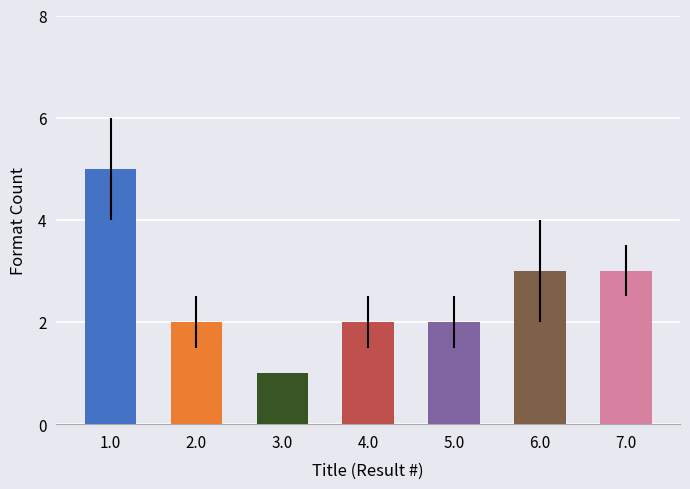

Reading left to right, what are all the values shown in this chart?

Alice's Adventures in Wonderland=5	Moonshot=2	I, Too, Am America=1	Year At Maple Hill Farm=2	Zin! Zin! Zin! A Violin=2	Weed Is a Flower=3	Story, a Story=3